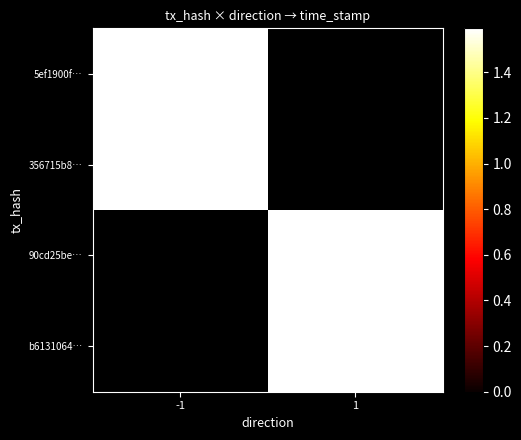

How many categories are shown in the chart?

2